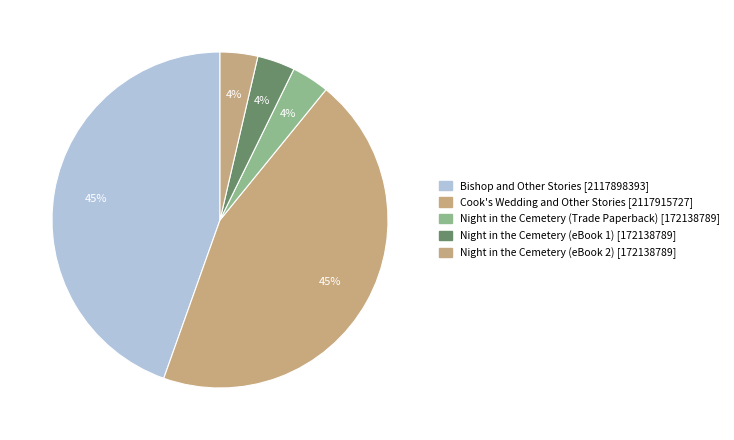

True or false: Bishop and Other Stories accounts for 45% of the total.

True